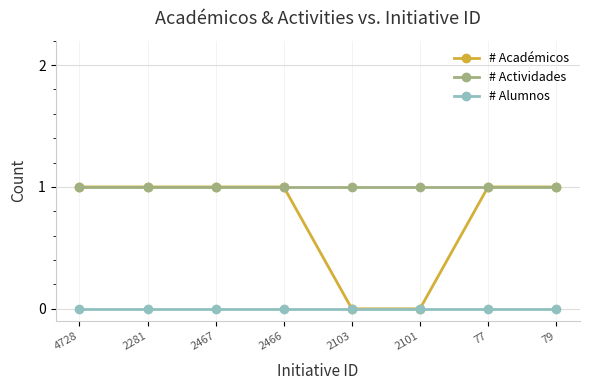

Reading left to right, extract all data points from this chart.

# Académicos: 4728=1	2281=1	2467=1	2466=1	2103=0	2101=0	77=1	79=1
# Actividades: 4728=1	2281=1	2467=1	2466=1	2103=1	2101=1	77=1	79=1
# Alumnos: 4728=0	2281=0	2467=0	2466=0	2103=0	2101=0	77=0	79=0